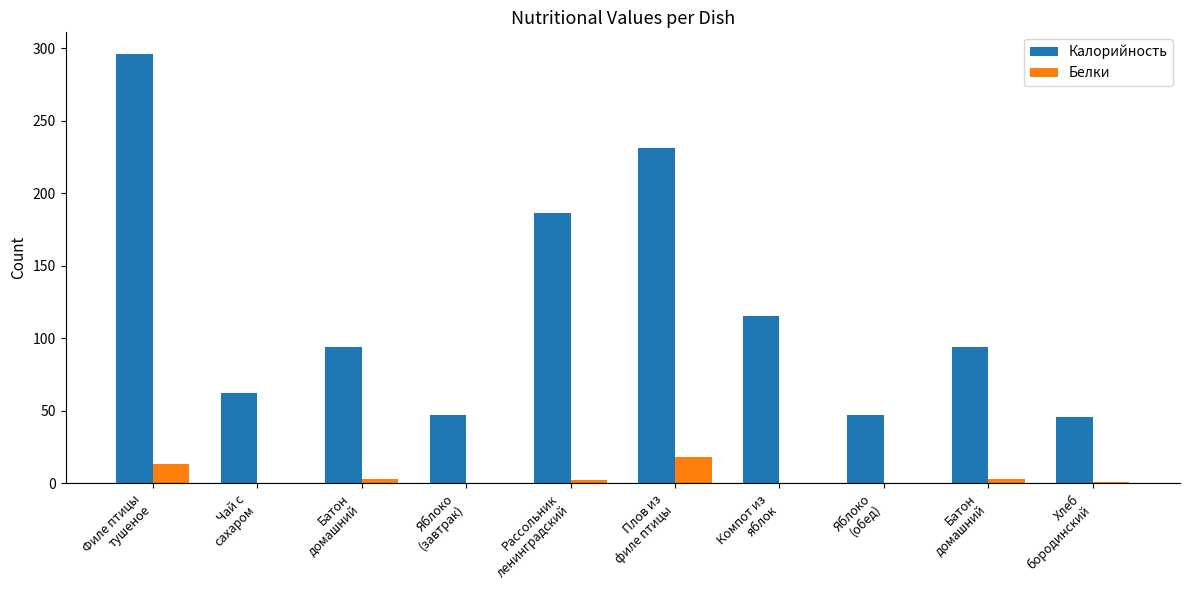

What are all the series names shown in the legend?

Калорийность, Белки